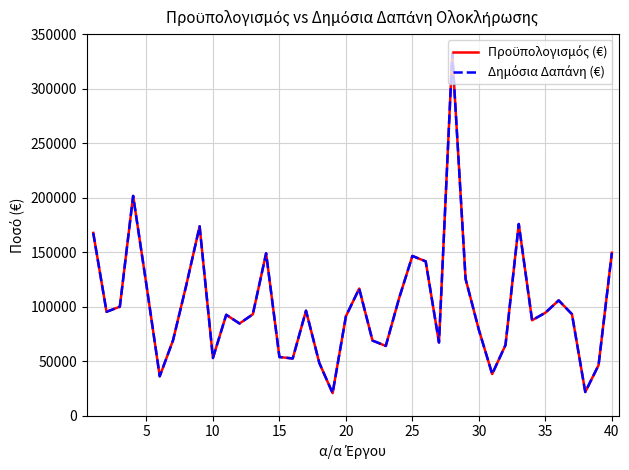

Does the chart have visible grid lines?

Yes